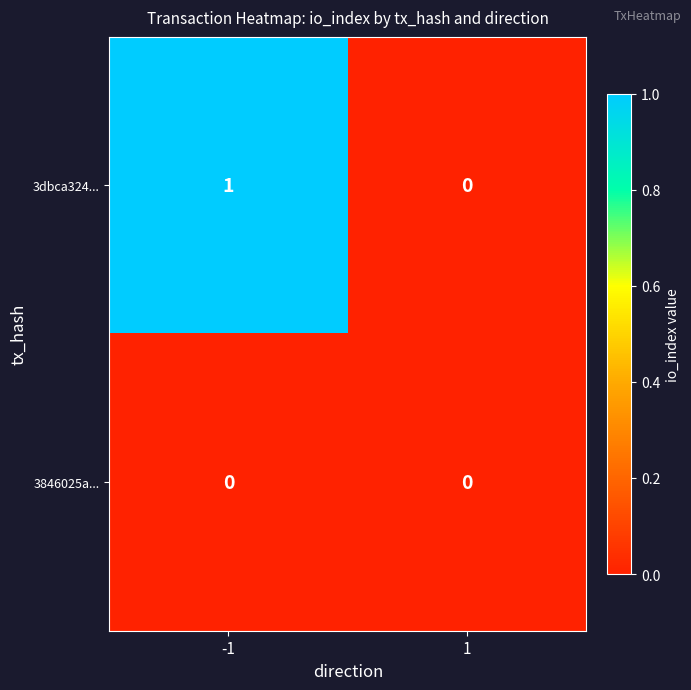

The 3846025a... series shows 0 at -1. True or false?

True